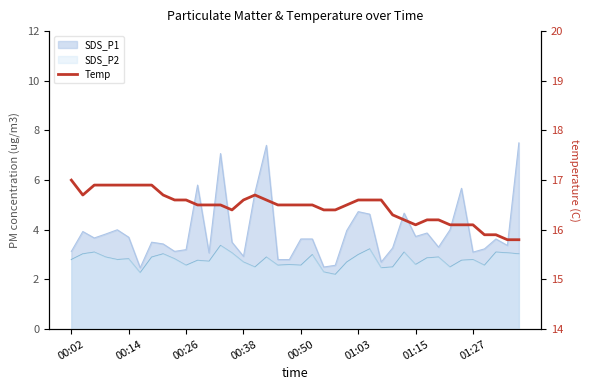

List the labels in order of value, smallest first.

38, 39, 36, 37, 30, 33, 34, 35, 29, 31, 32, 28, 14, 22, 23, 11, 12, 13, 18, 19, 20, 21, 24, 9, 10, 15, 17, 25, 26, 27, 00:14, 8, 16, 00:26, 00:38, 00:50, 01:03, 01:15, 01:27, 00:02